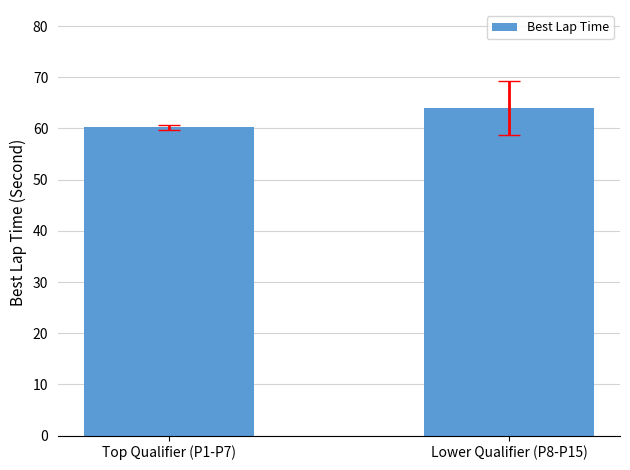

What is the smallest value displayed?

60.3